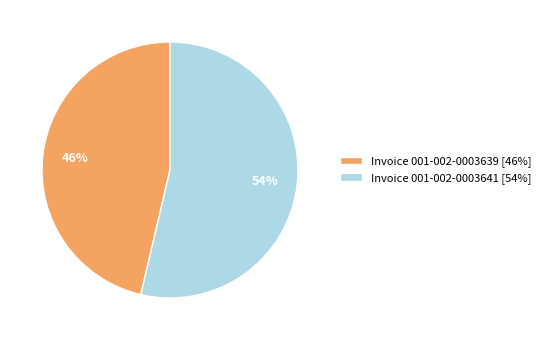

Do Invoice 001-002-0003641 [54%] and Invoice 001-002-0003639 [46%] together represent more than half of the pie?

Yes